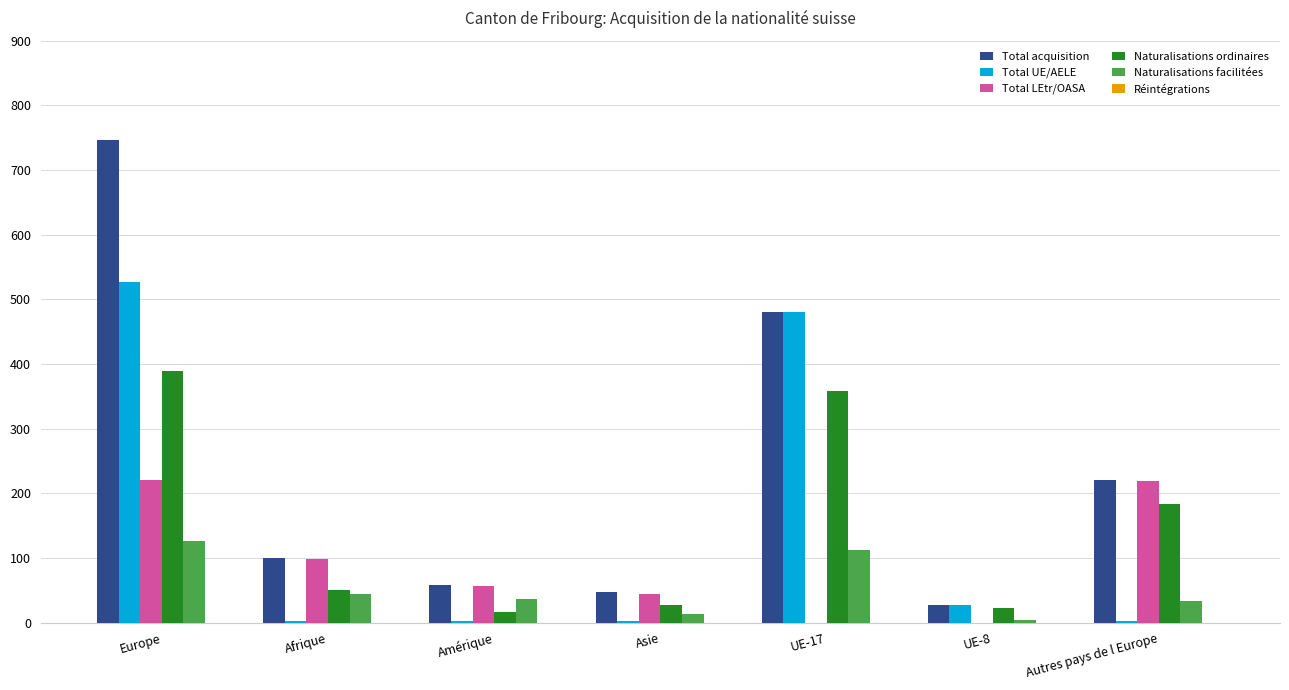

The Total LEtr/OASA series shows 55 at Europe. True or false?

False